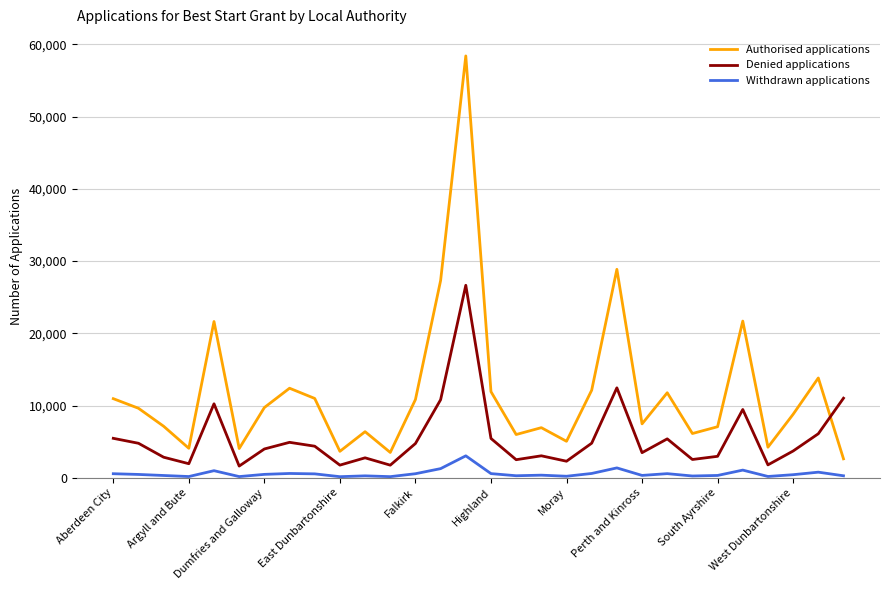

List the series in order of their peak value, highest first.

Authorised applications, Denied applications, Withdrawn applications